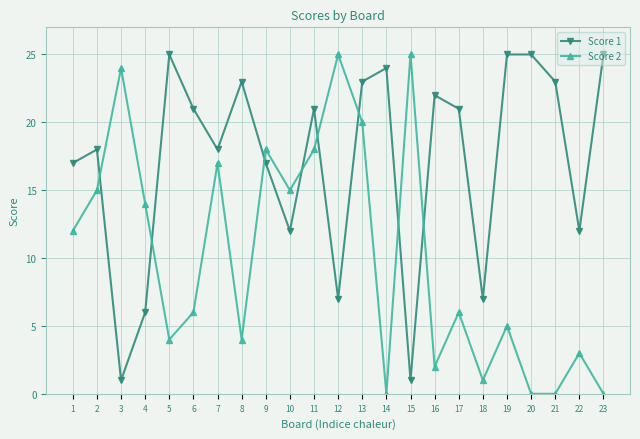

Is the value of Score 2 at 13 greater than the value of Score 1 at 14?

No